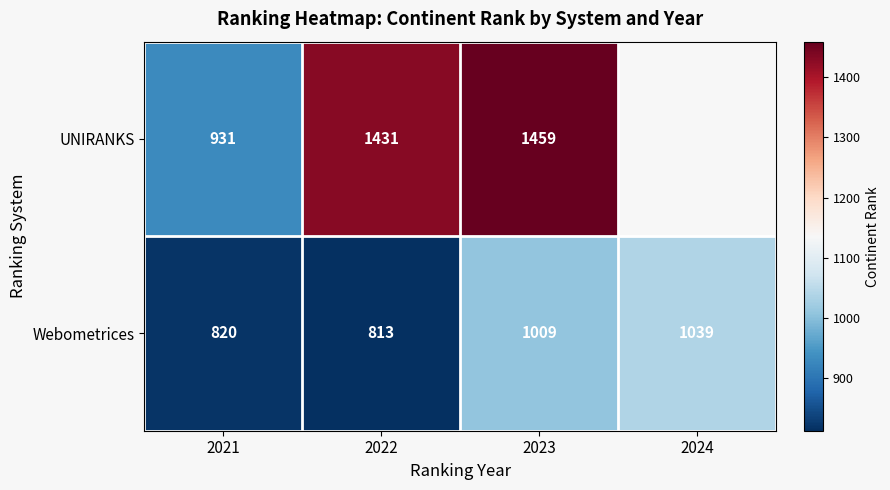

At which category is the sum across all series the highest?

2023